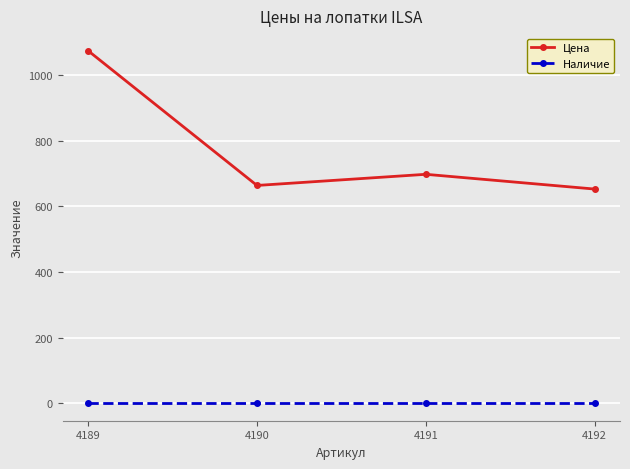

How many values in the Цена series are below 698?

2